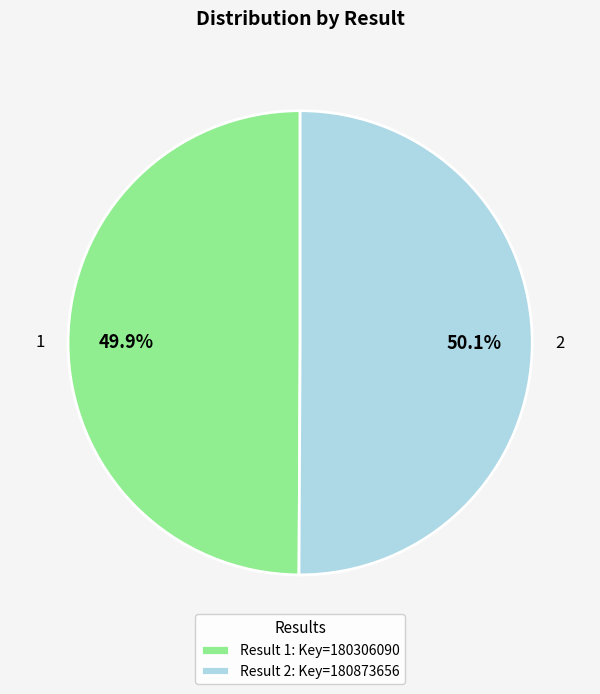

How many segments does this pie chart have?

2